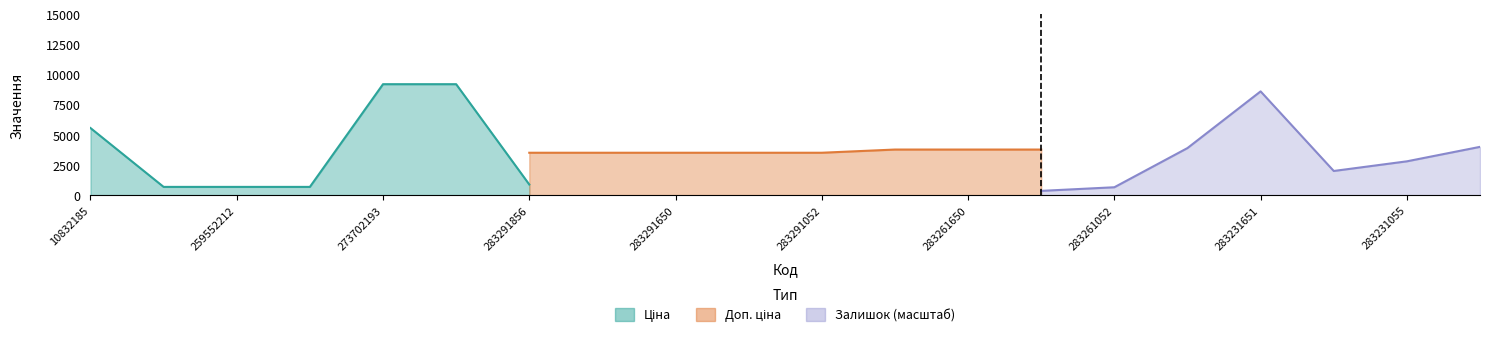

Where is Ціна nearest to the value 4938?

10832185